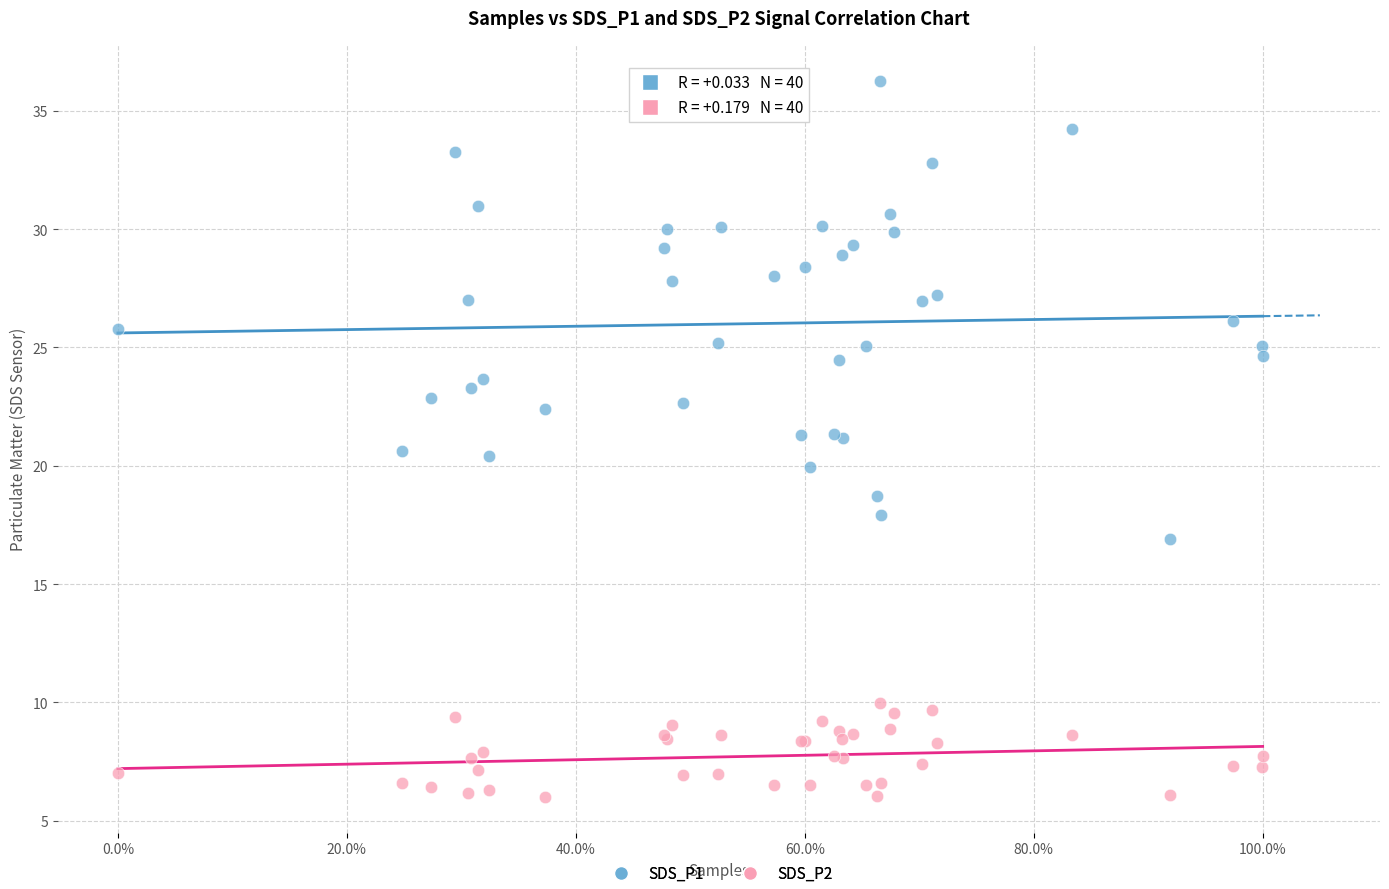

What is the X range (max minus min) for the scatter plot?

1.0